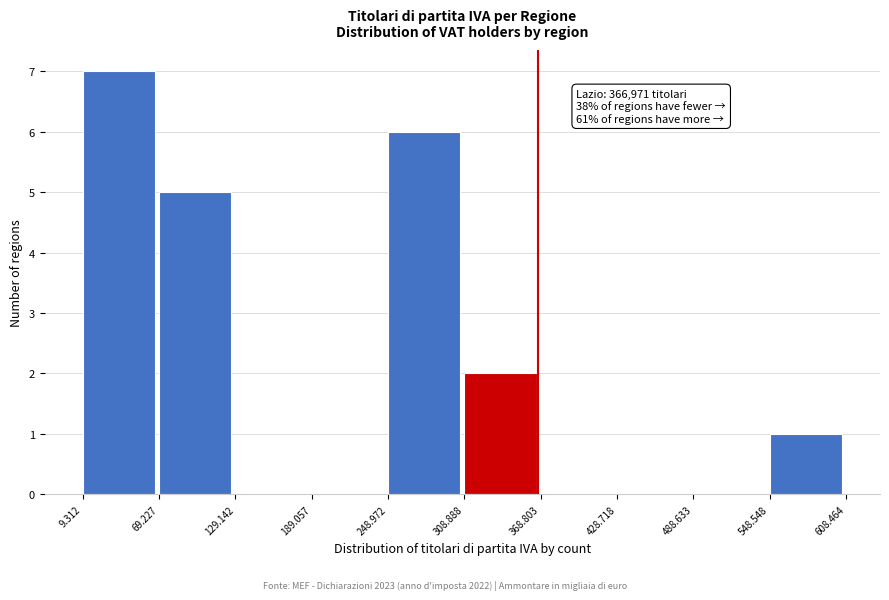

Reading left to right, what are all the values shown in this chart?

9.312=7	69.227=5	129.142=0	189.057=0	248.972=6	308.888=2	368.803=0	428.718=0	488.633=0	548.548=1